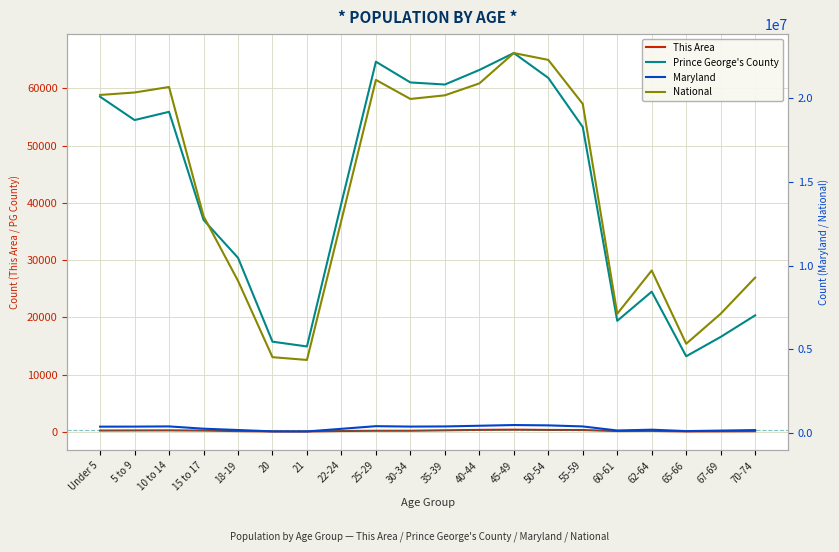

Rank the series at 55-59 from lowest to highest value.

This Area, Prince George's County, Maryland, National